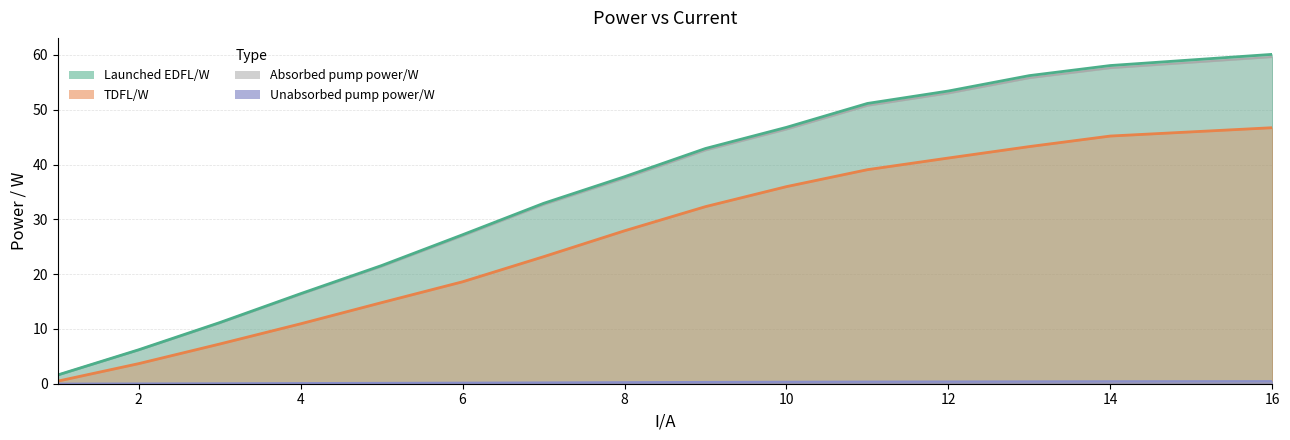

What value does the Launched EDFL/W series have at 12?

32.9